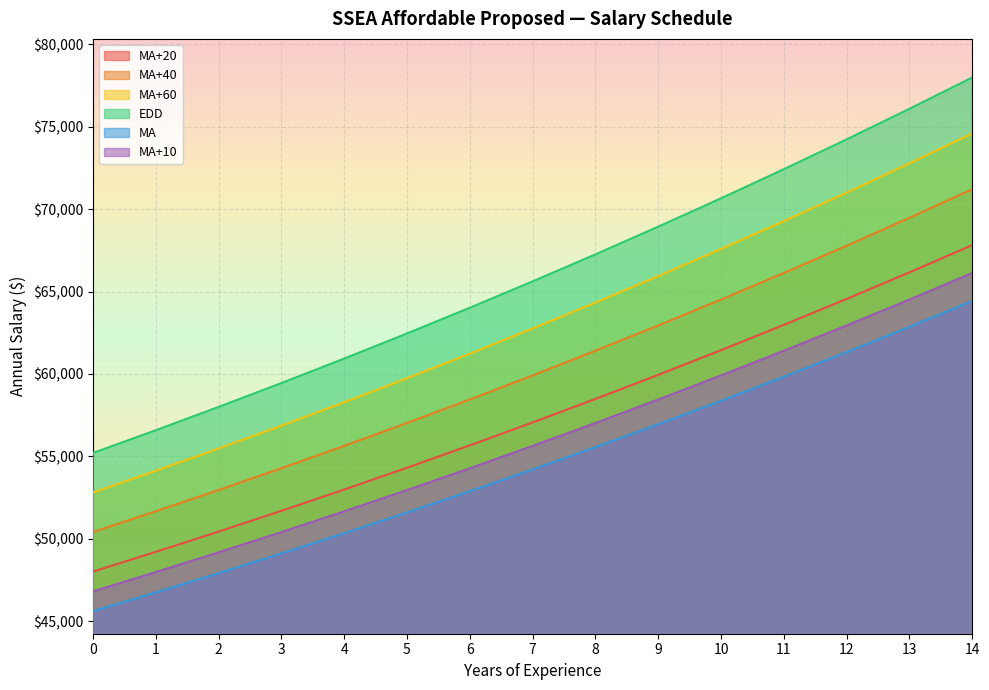

True or false: MA+40 and EDD cross at least once.

False